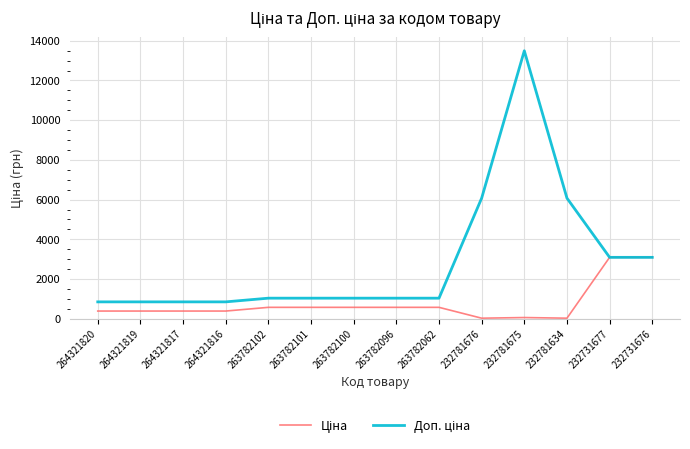

What is the spread (max minus min) of values at 232731677?

0.2